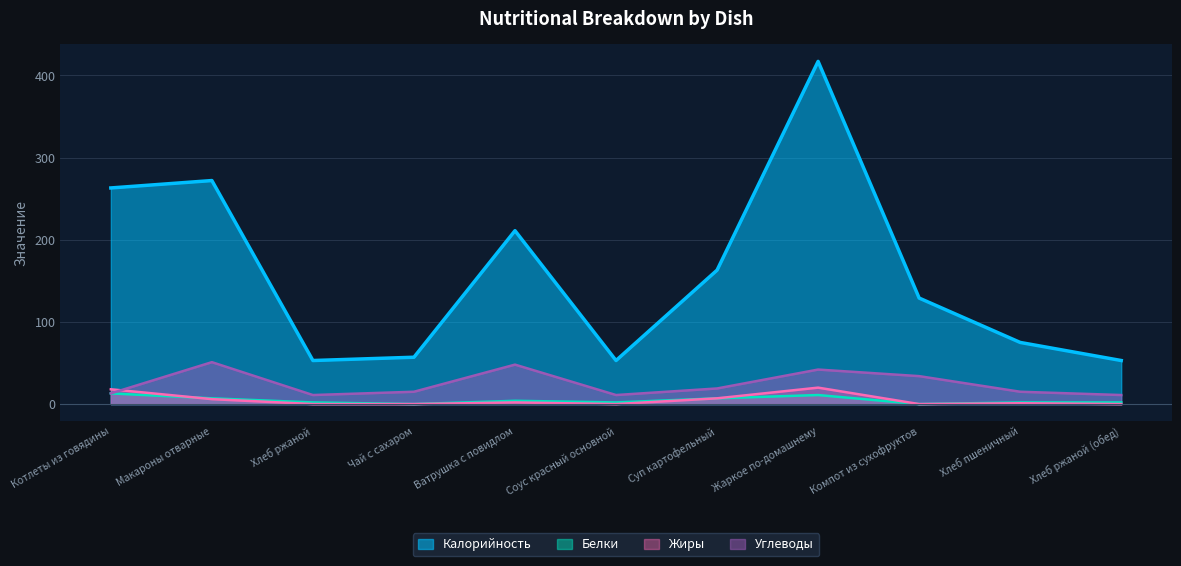

At which label does Белки reach its peak?

Котлеты из говядины